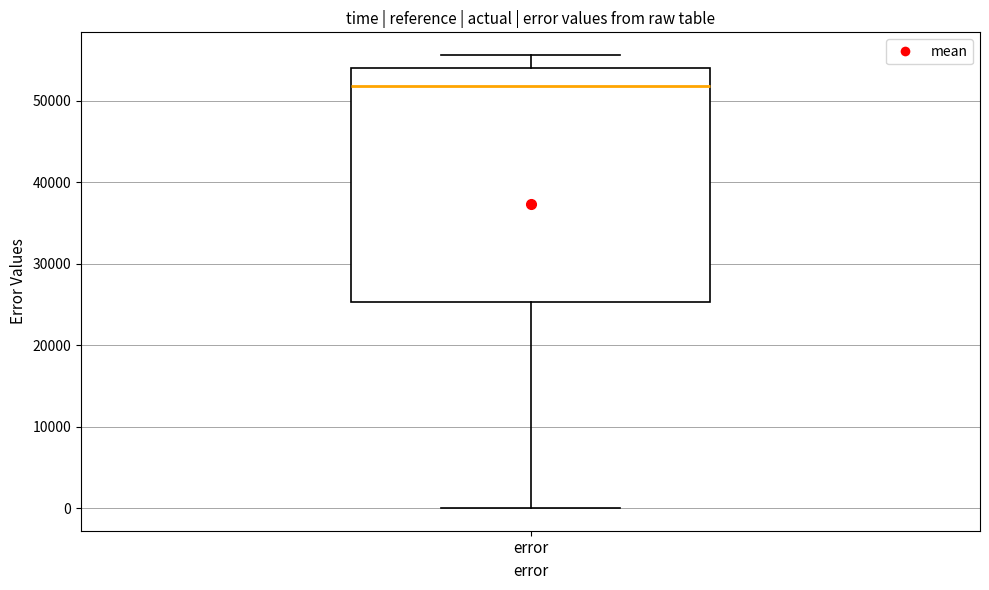

Where does the lower whisker of the box for error end on the y-axis? The values are not printed on the chart, so give them approximately, as read against the axis.

0